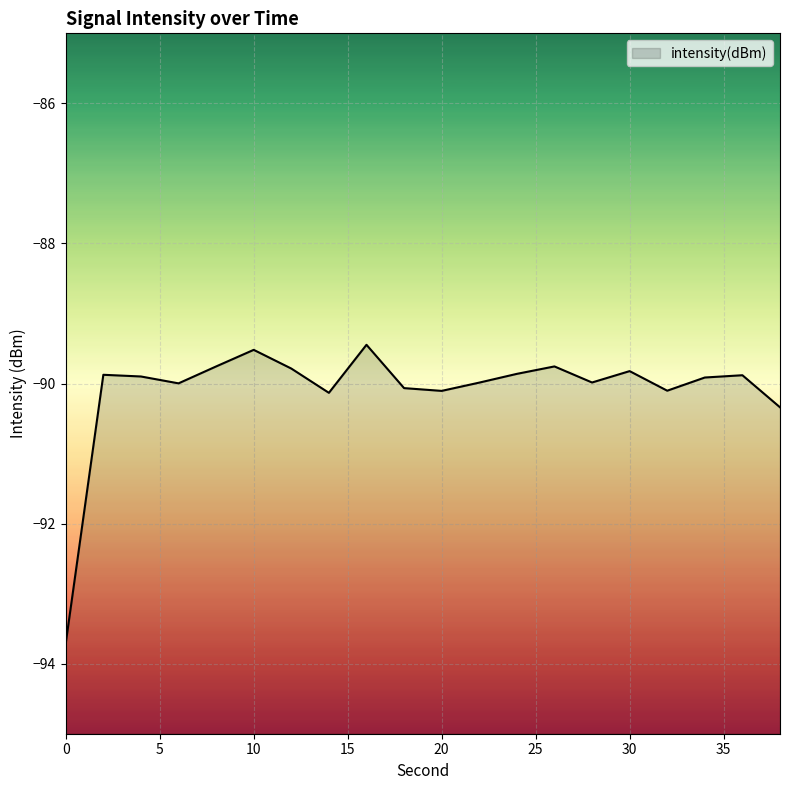

How many lines are shown in the chart?

1